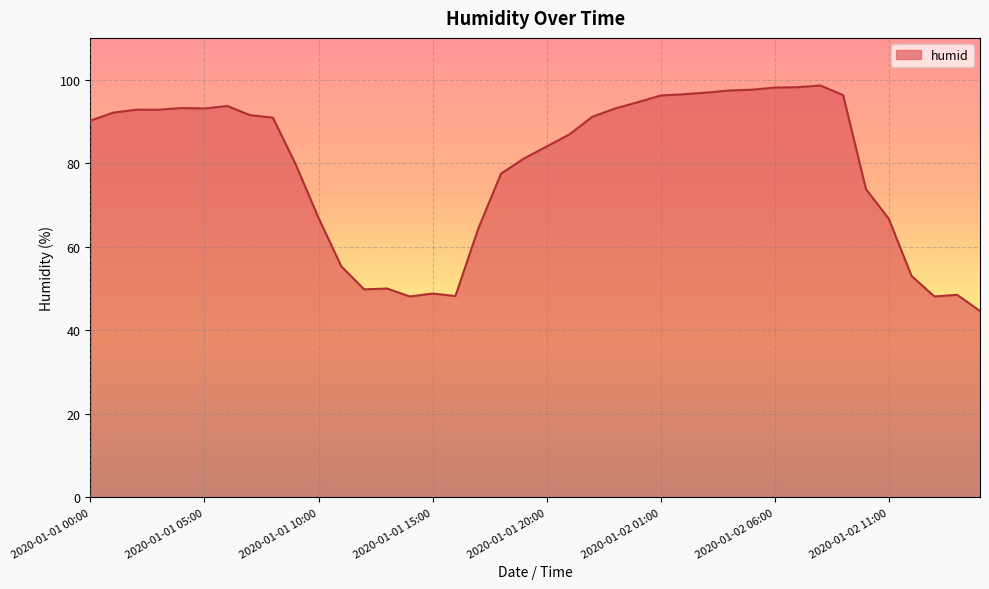

What is the greatest value displayed?

98.6